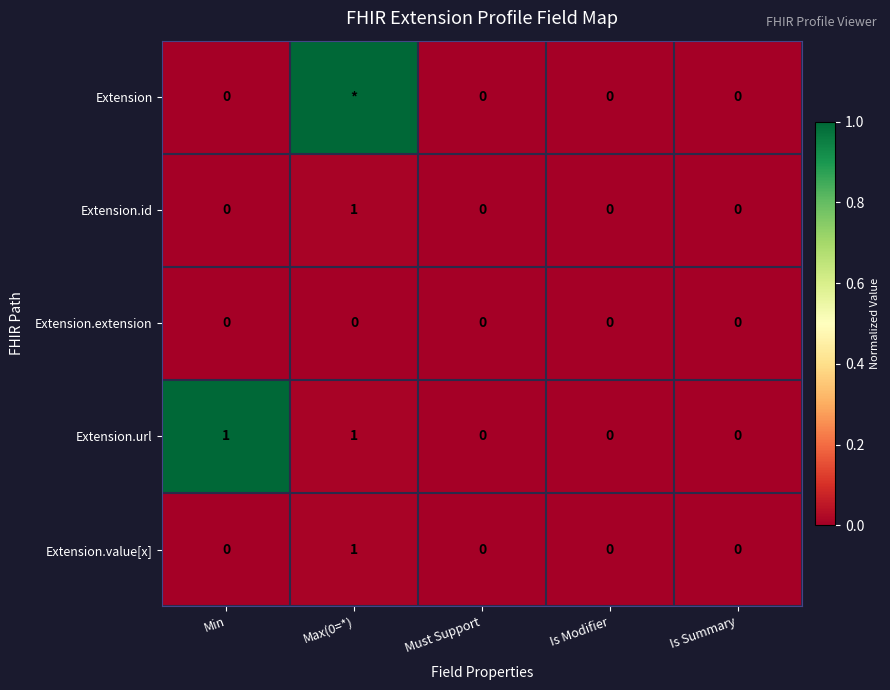

Which label corresponds to the largest value in the chart?

Max(0=*)